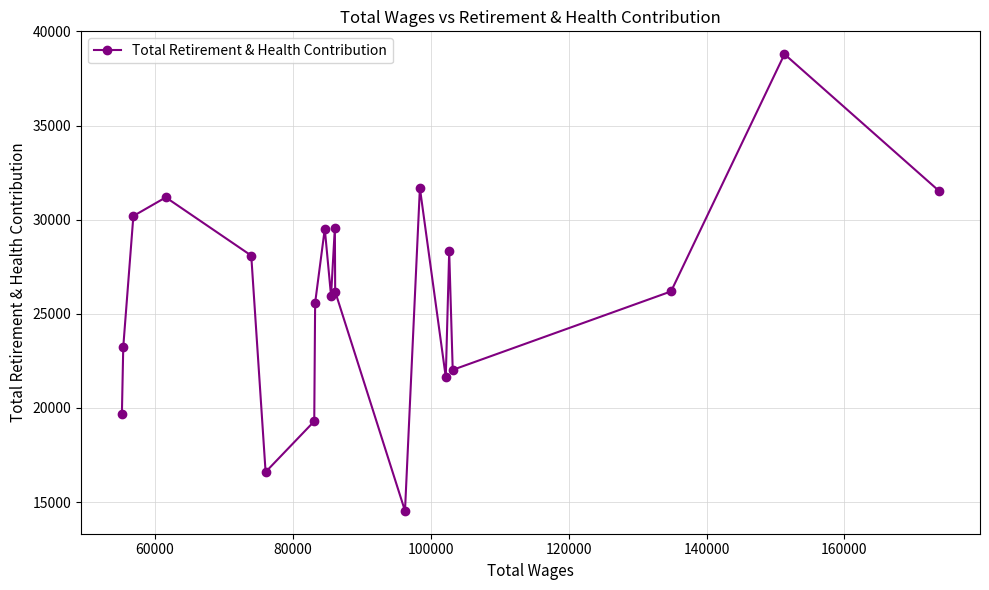

What is the difference between the second highest and minimum values?

17147